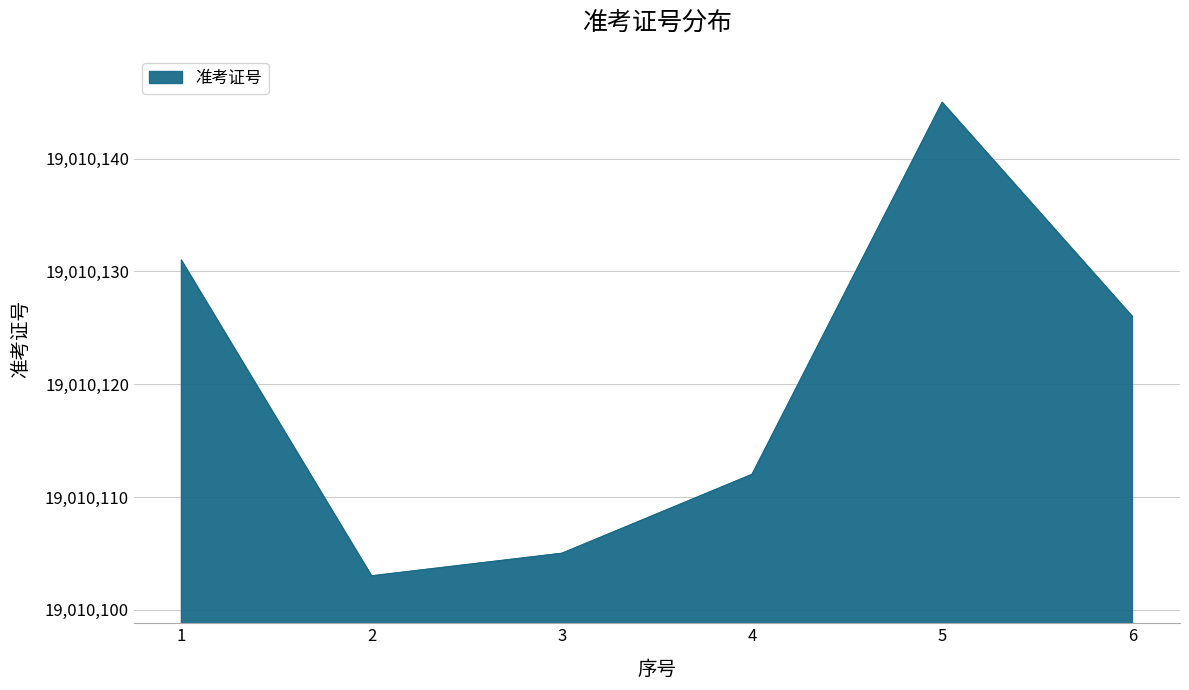

Is it true that the value at 2 is 6107656?

False